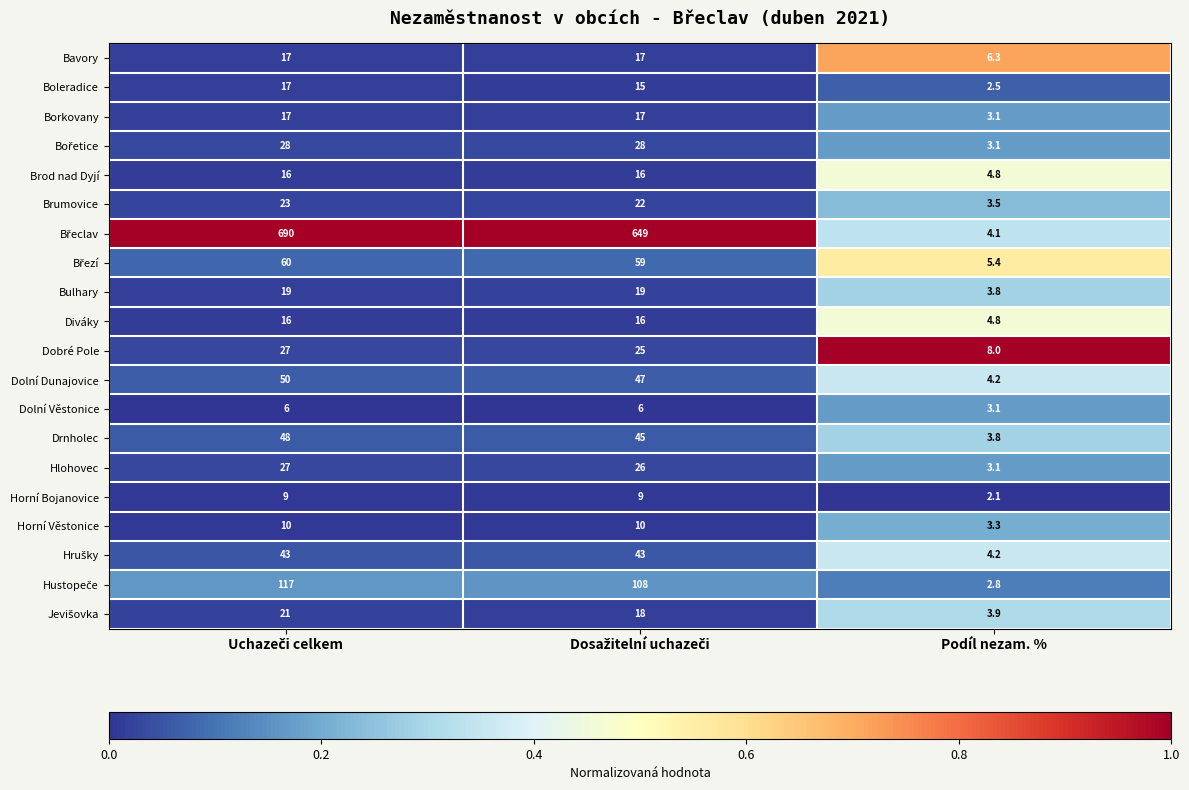

Which category has the lowest value across all series?

Podíl nezam. %